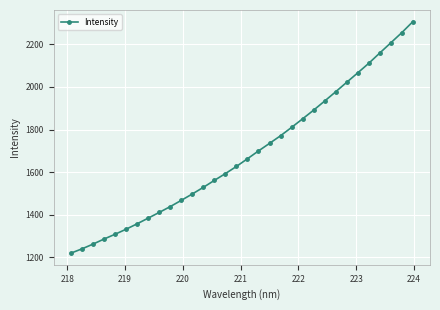

What is the greatest value displayed?

2307.1